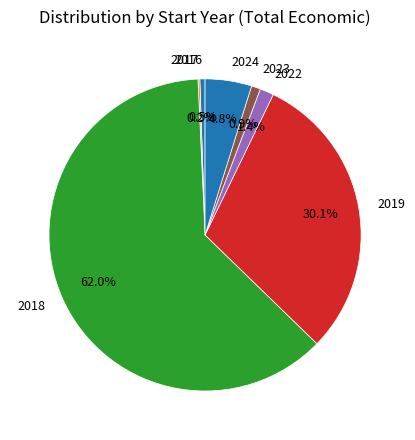

Does 2018 account for over 50% of the chart?

Yes